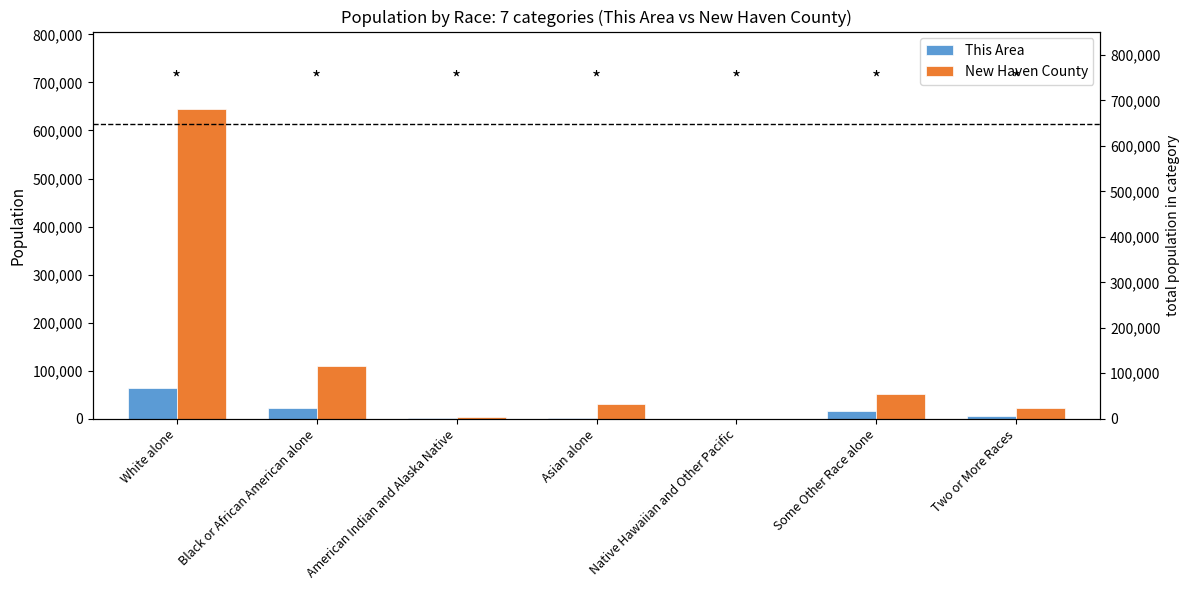

What are all the series names shown in the legend?

This Area, New Haven County